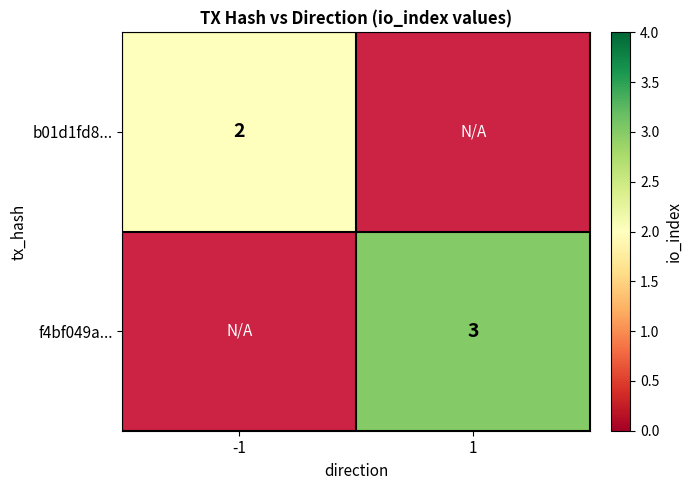

The value of f4bf049a... at 1 is 3. True or false?

True